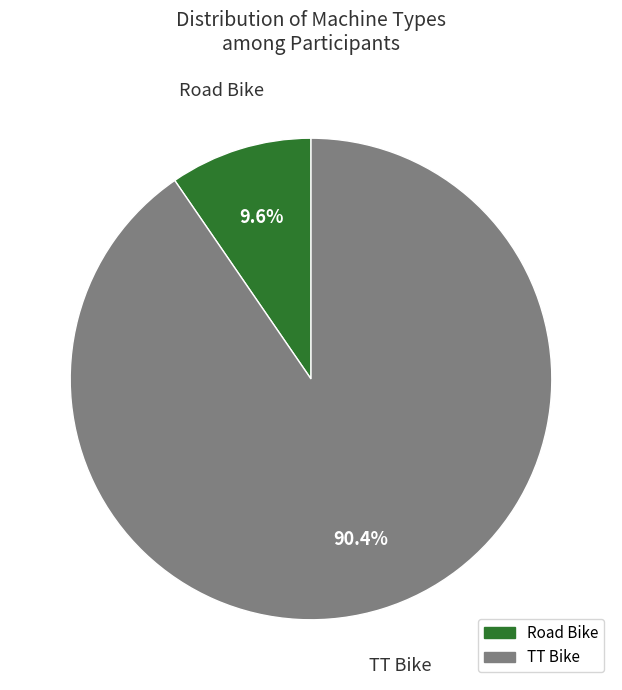

Count the number of slices in the pie.

2